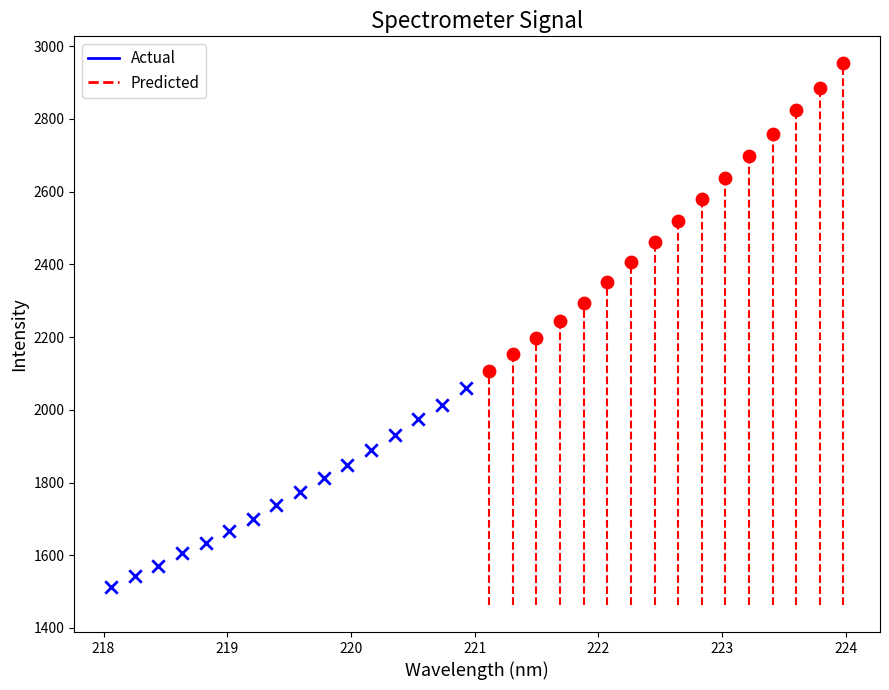

Which series reaches the maximum Y coordinate?

Predicted